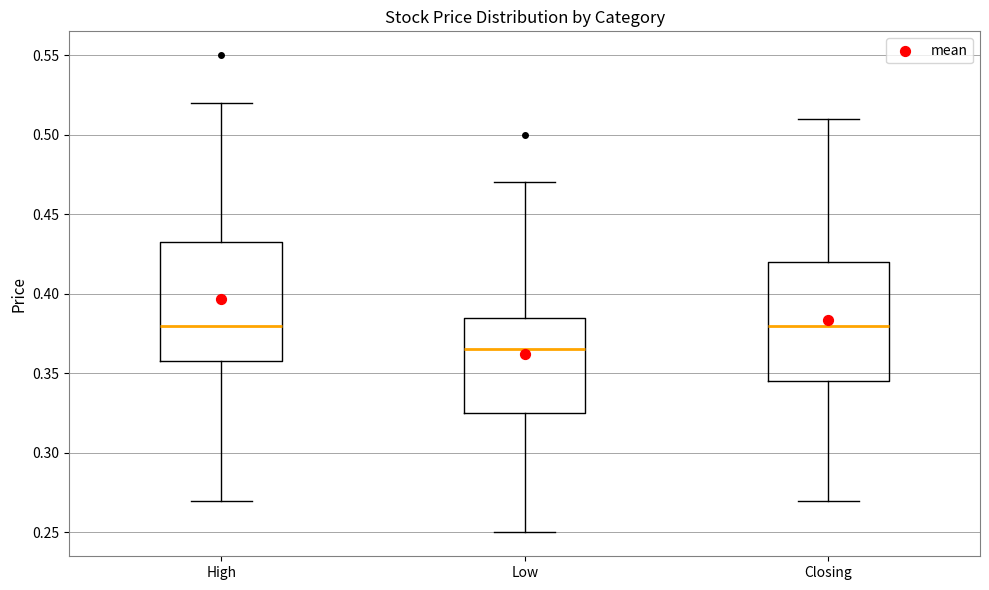

Where is the upper edge of the box for Low on the y-axis? The values are not printed on the chart, so give them approximately, as read against the axis.

0.385